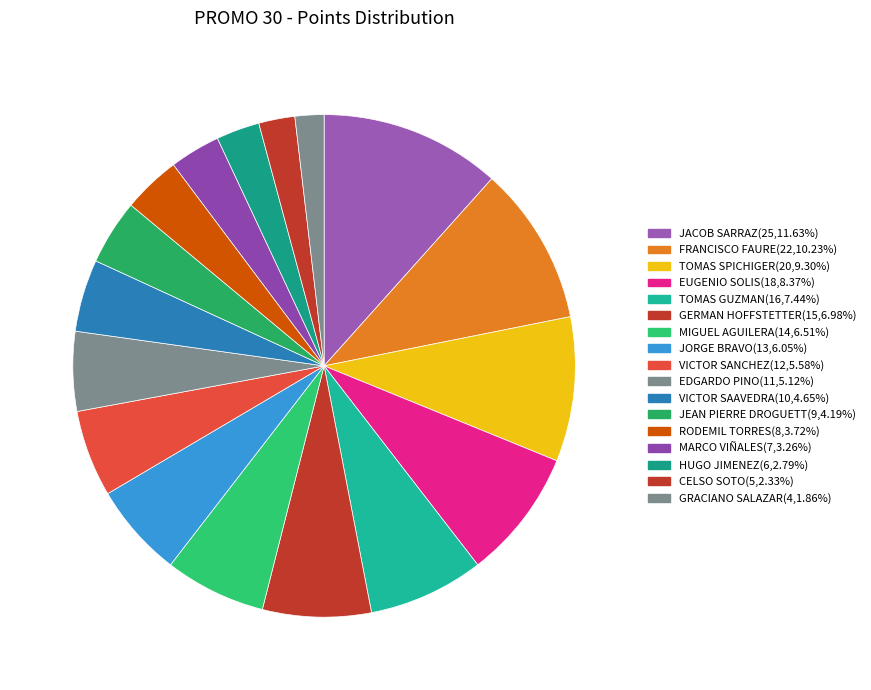

Between EUGENIO SOLIS and MIGUEL AGUILERA, which is larger?

EUGENIO SOLIS